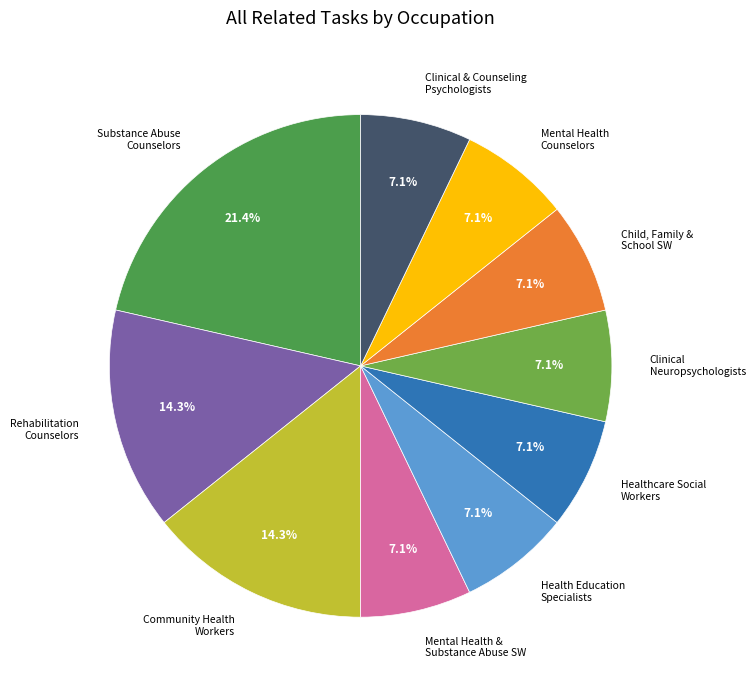

Is there any slice that represents more than half of the pie?

No